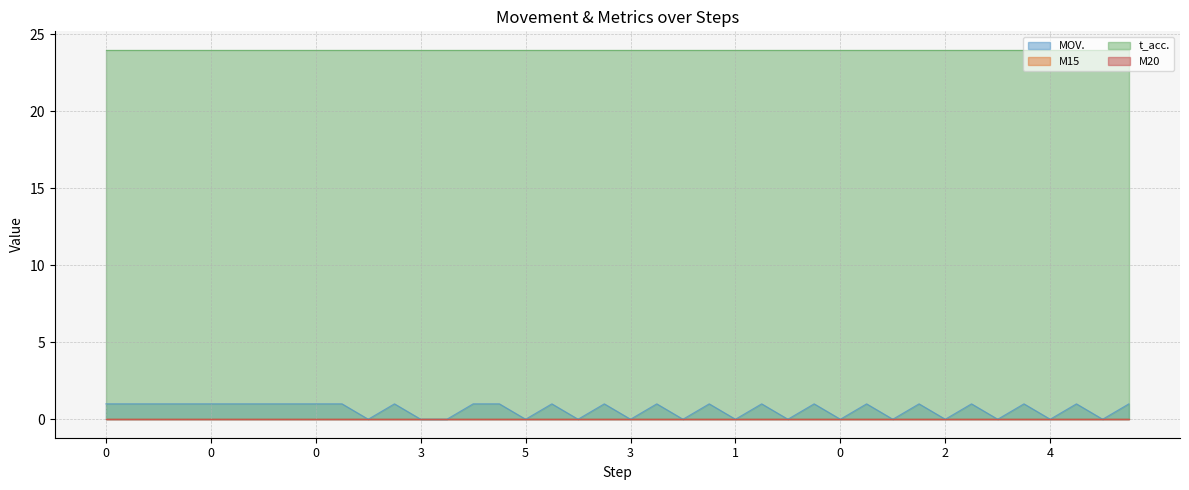

What is the sum of the t_acc. values at 0 and 7?

48